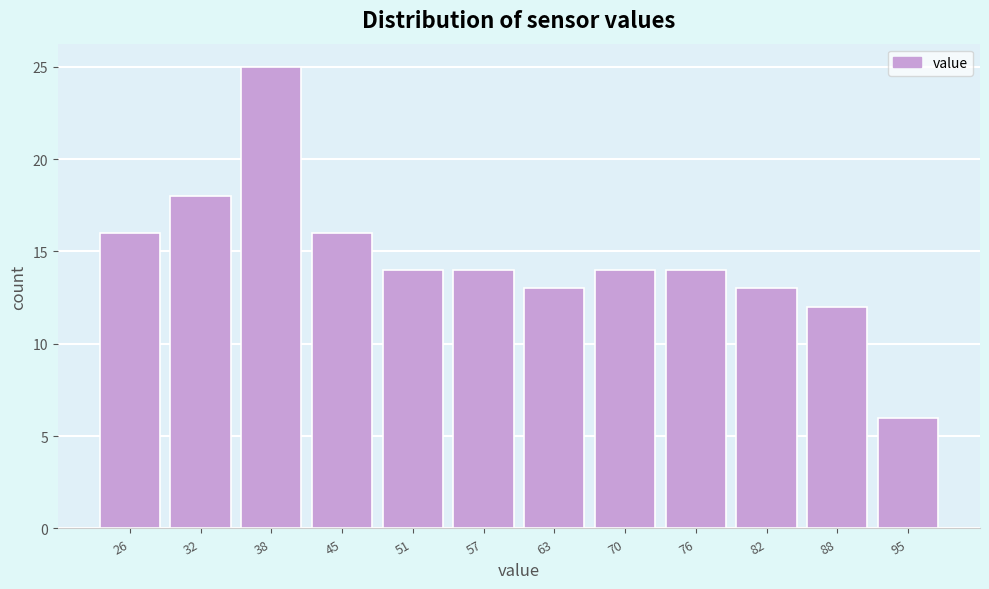

Reading left to right, transcribe all the data shown in this chart.

16	18	25	16	14	14	13	14	14	13	12	6